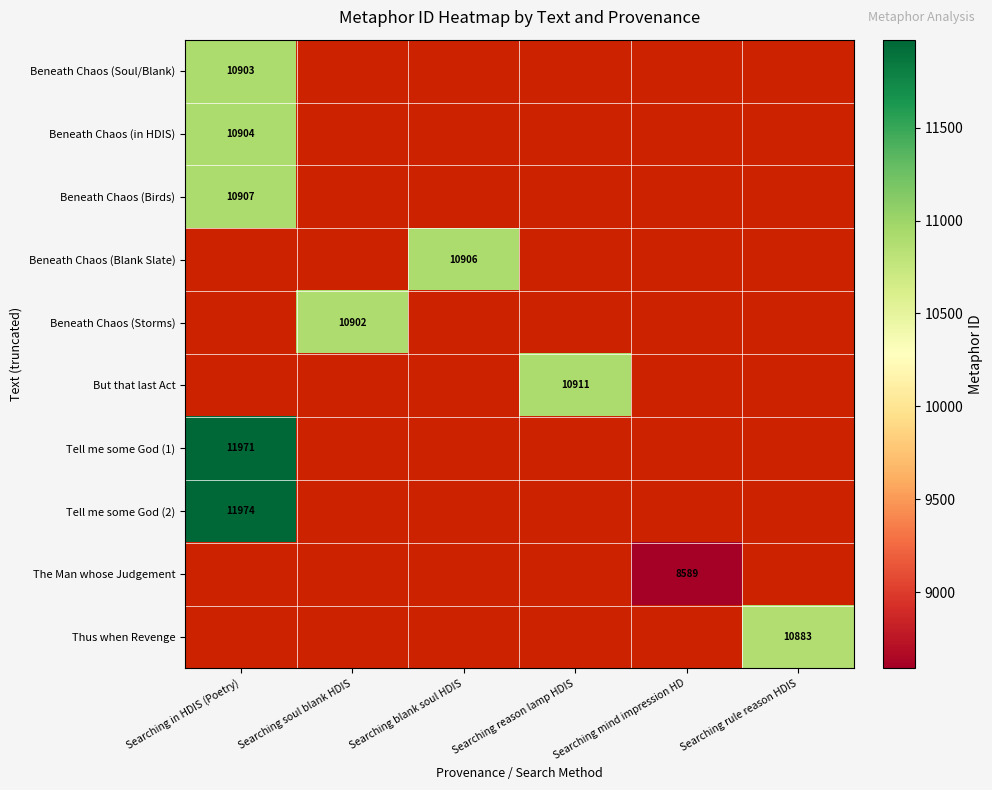

True or false: Tell me some God (2) has a value of 11974 at Searching in HDIS (Poetry).

True